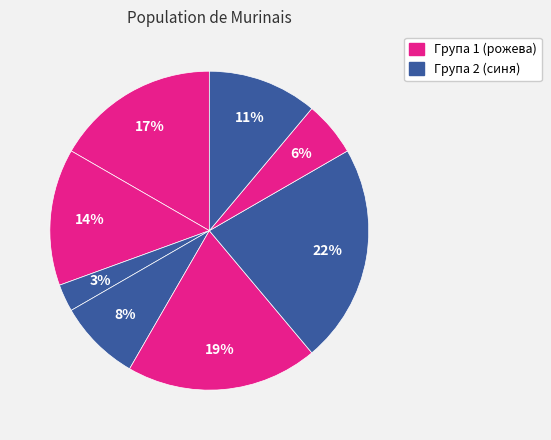

How many slices are in this pie chart?

8